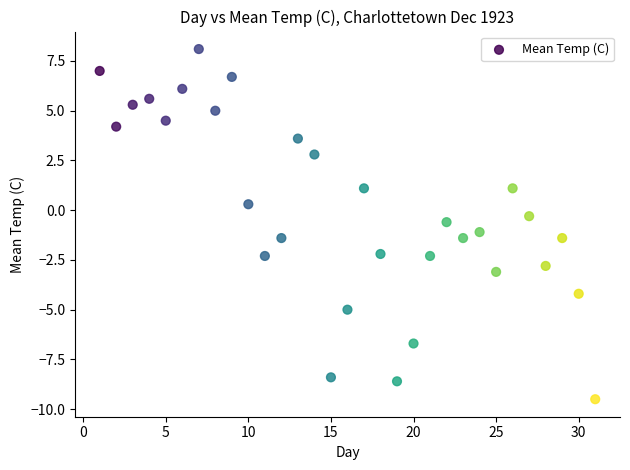

What is the range of Y values (max minus min)?

17.6